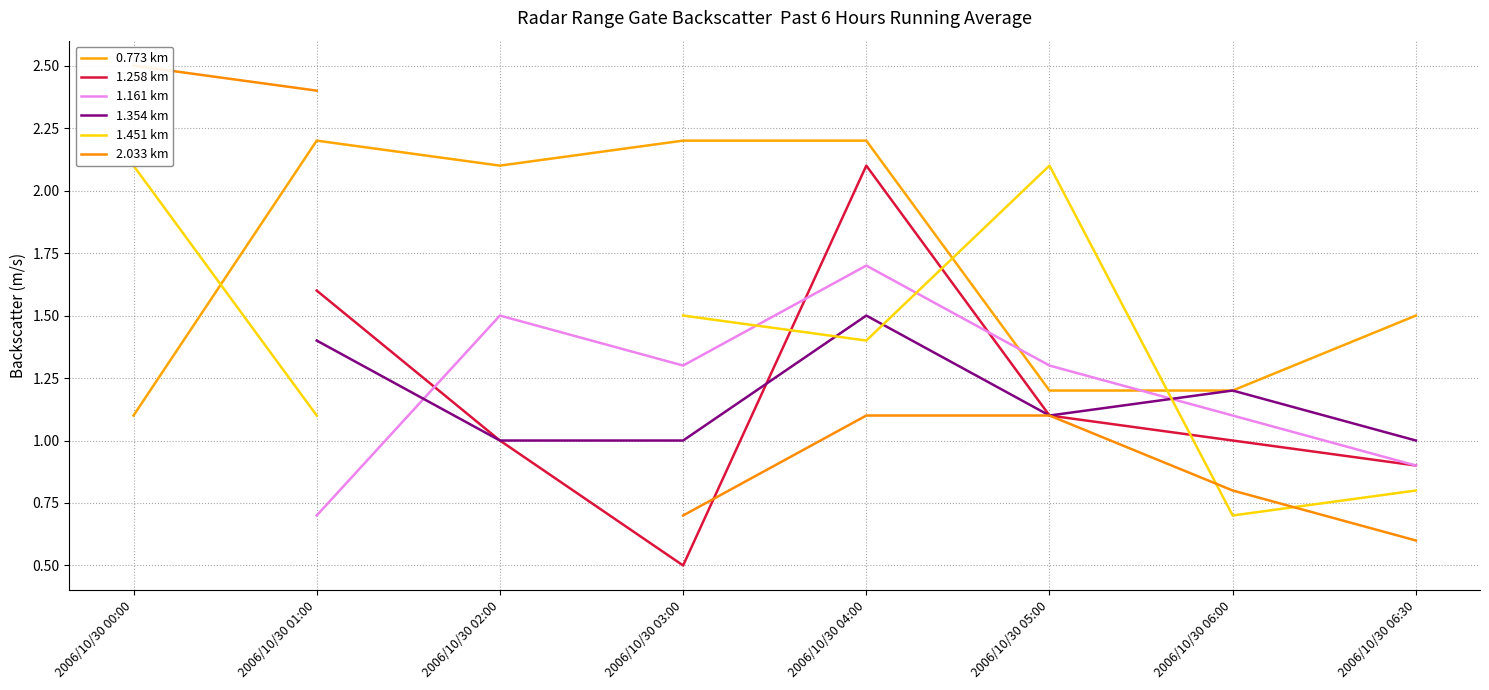

Which series has the largest total across all categories?

0.773 km